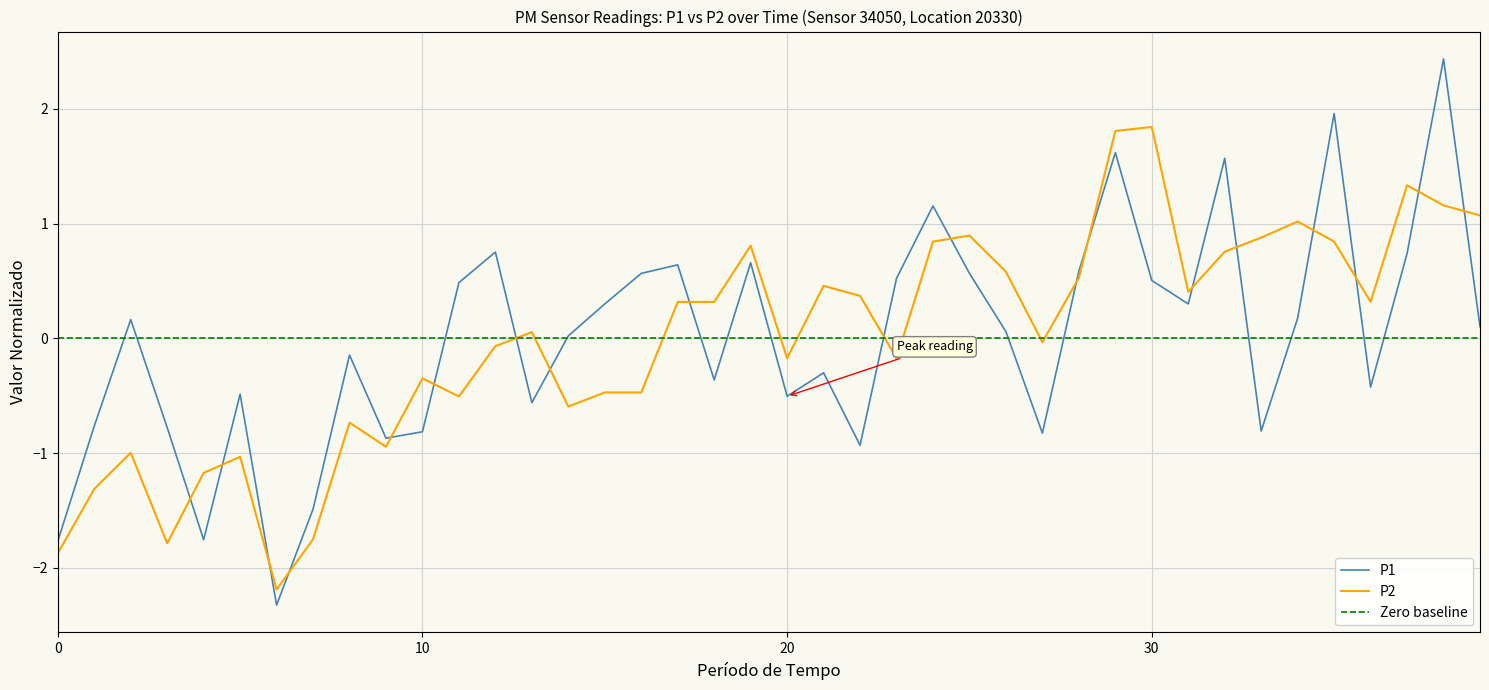

At 33, list the series in order from smallest to largest.

P1, P2